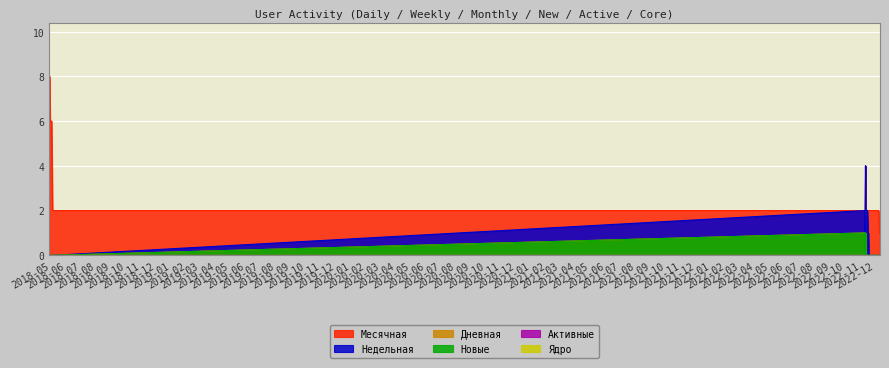

What is the difference between the maximum and minimum values in the Месячная series?

7